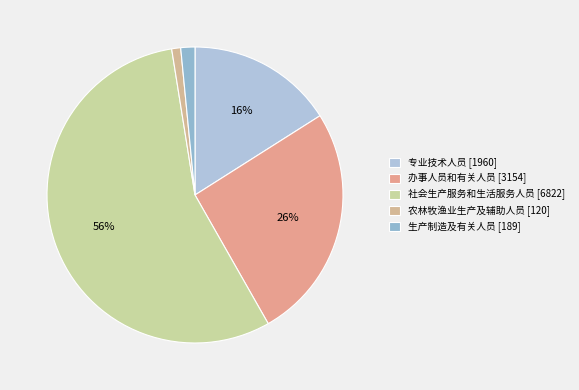

Is it true that 专业技术人员 is 30% of the pie?

False